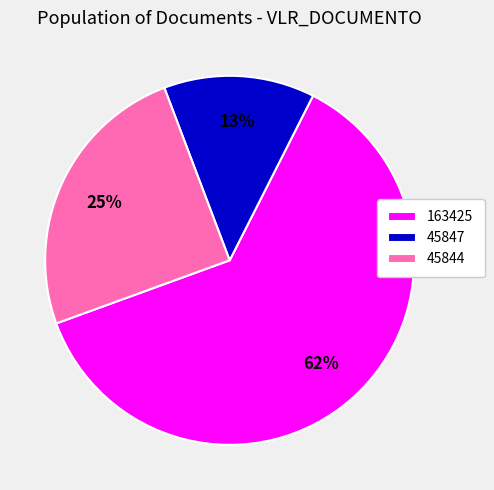

To the nearest percent, what portion does 45847 represent?

13%